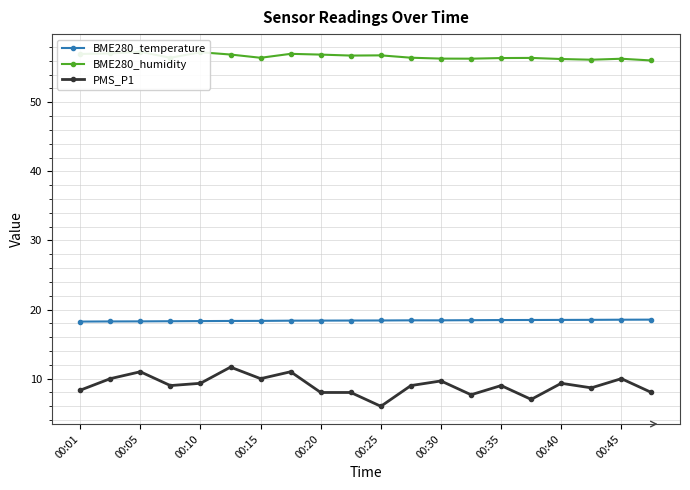

Which series changed the most between 00:01 and 15?

PMS_P1